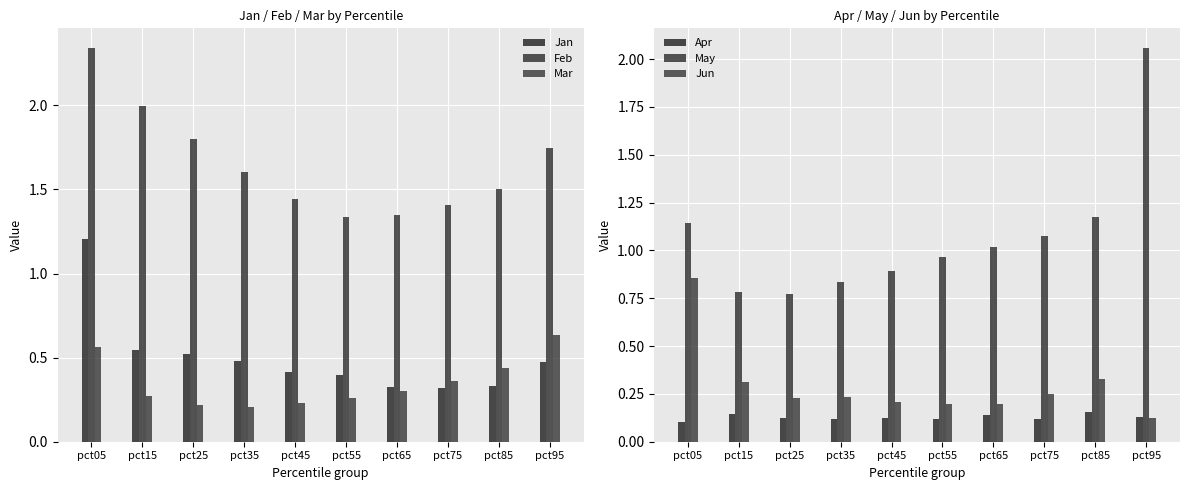

True or false: Feb has a value of 0.9 at pct25.

False